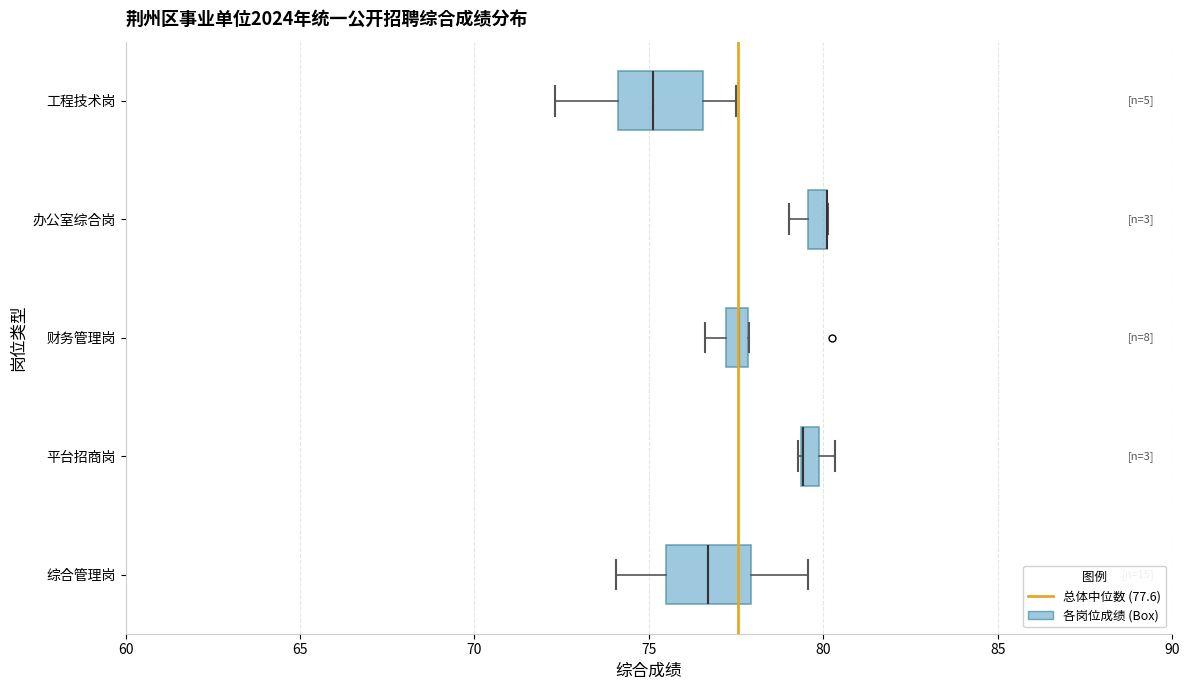

Where is the left edge of the box for 平台招商岗 on the x-axis? The values are not printed on the chart, so give them approximately, as read against the axis.

79.5